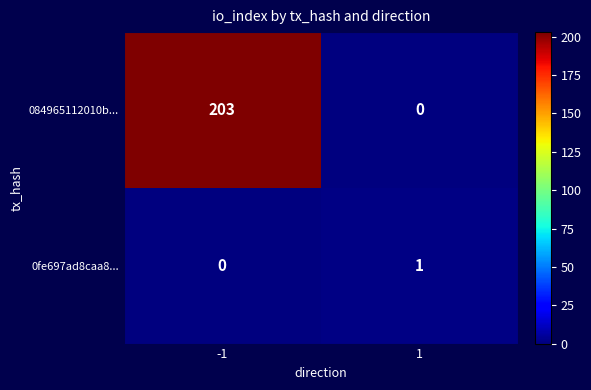

Count the number of data series in this chart.

2